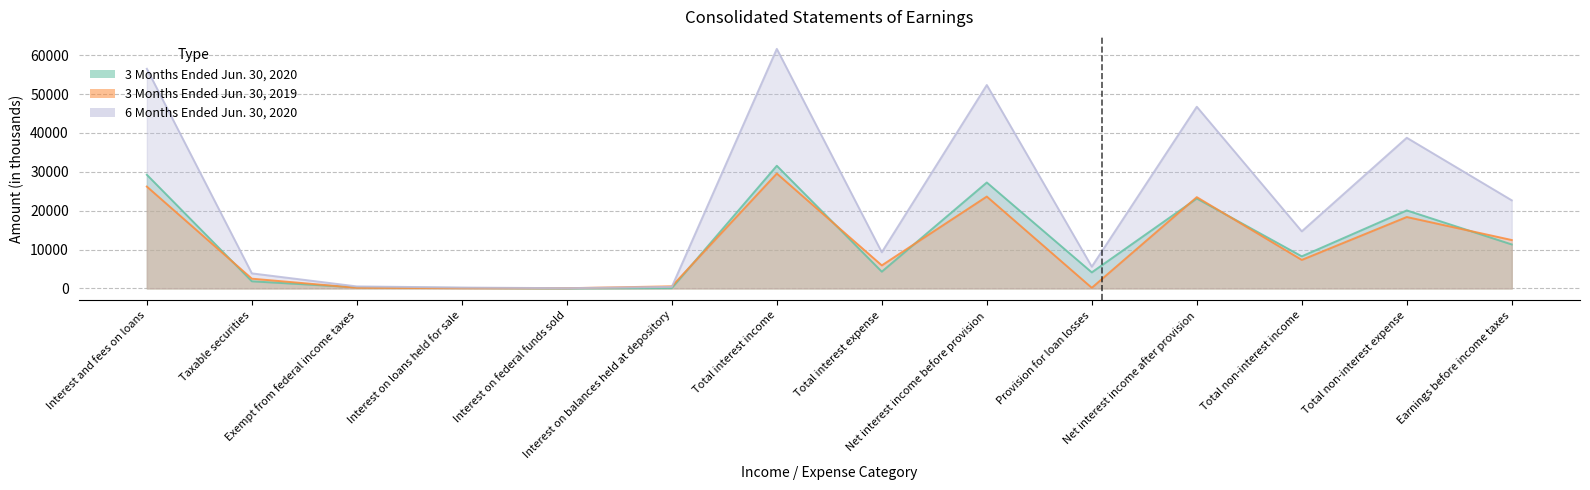

Count the number of data series in this chart.

3